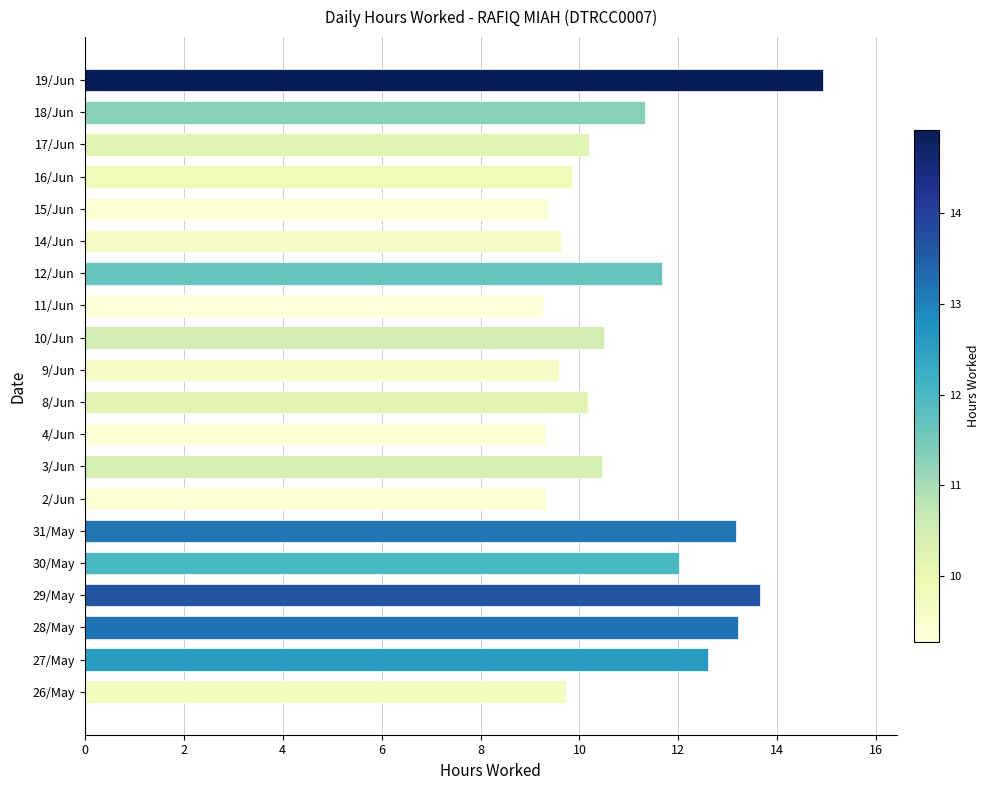

What is the approximate value at 27/May?

12.6